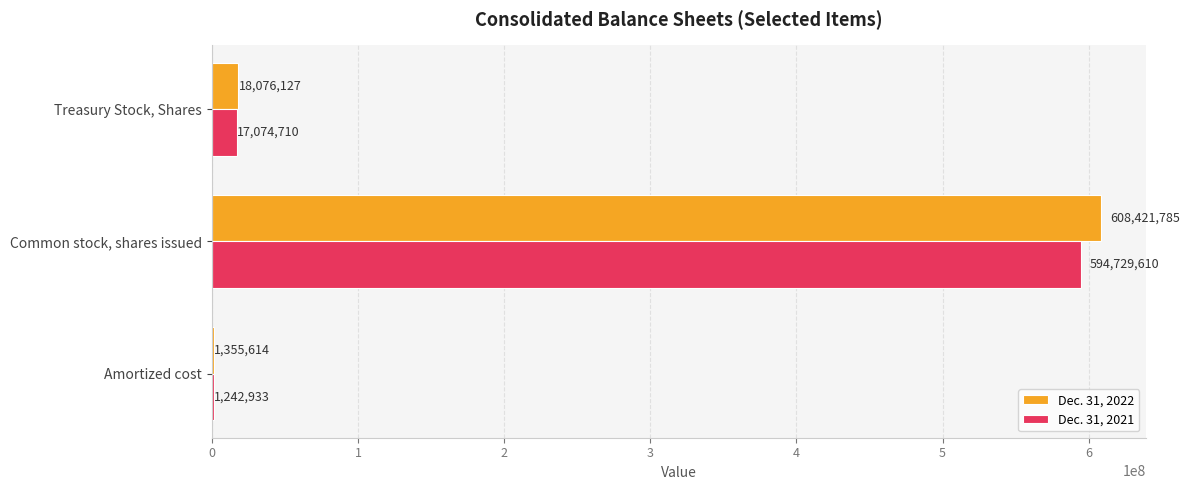

At which label is Dec. 31, 2021 closest to 297986271?

Treasury Stock, Shares